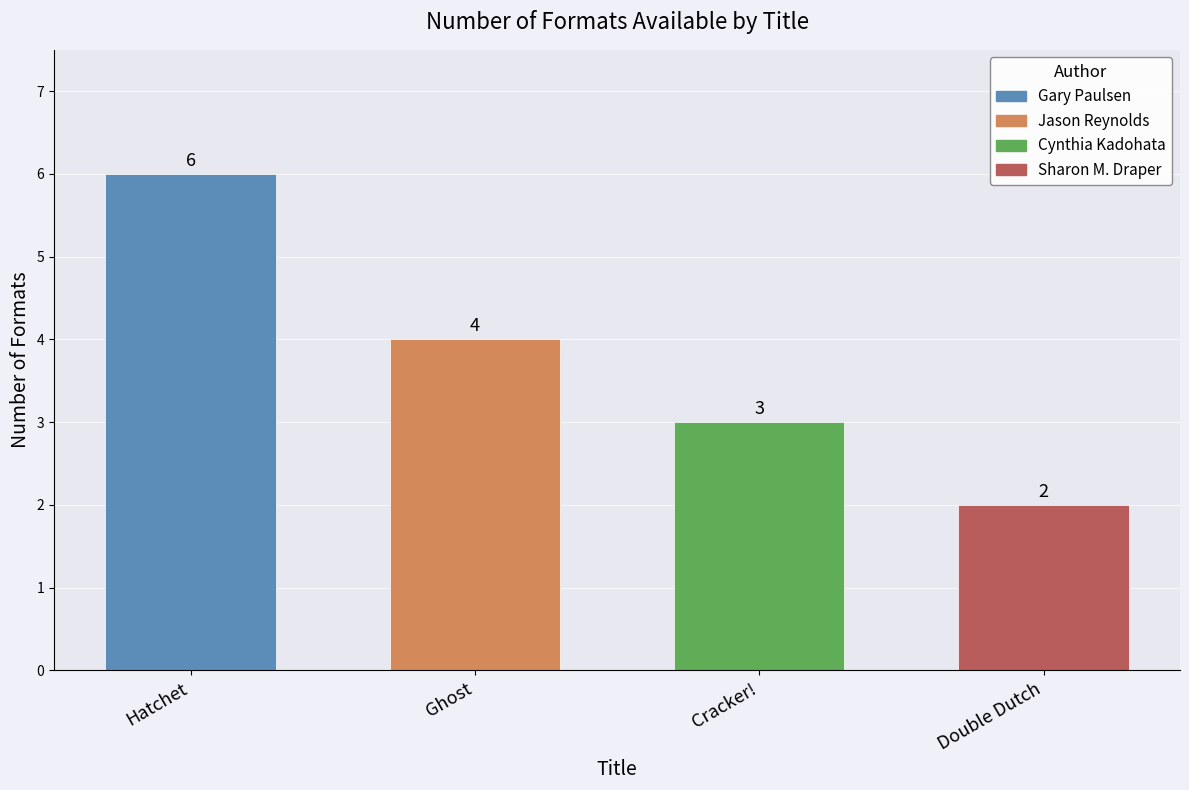

Reading left to right, list all the values displayed in this chart.

Hatchet=6	Ghost=4	Cracker!=3	Double Dutch=2